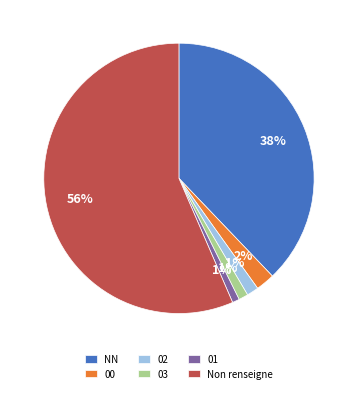

Do 01 and Non renseigne together represent more than half of the pie?

Yes